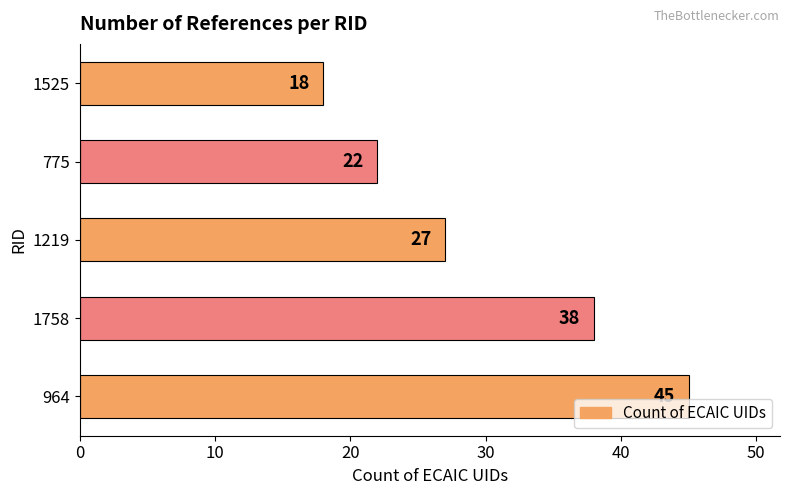

What is the average value?

30